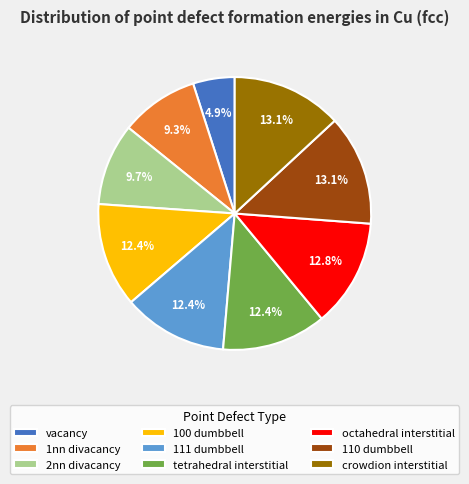

Is it true that crowdion interstitial is 1% of the pie?

False